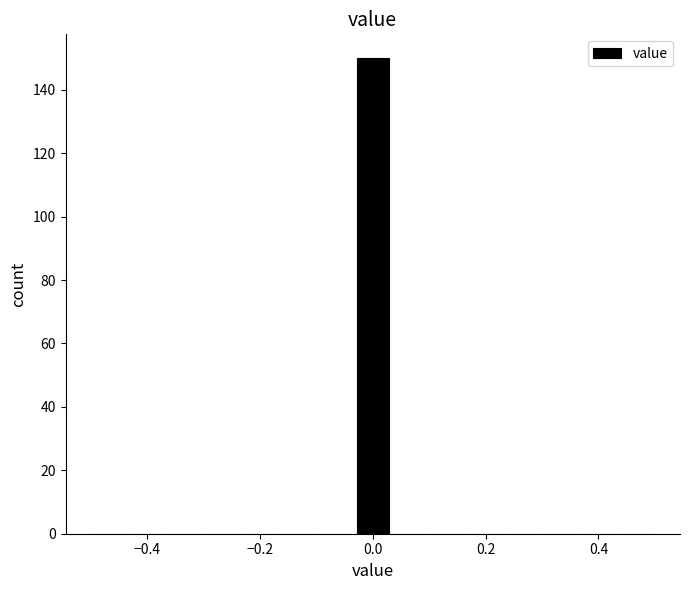

Read against the x-axis, roughly where is the centre of the tallest bar?

0.00